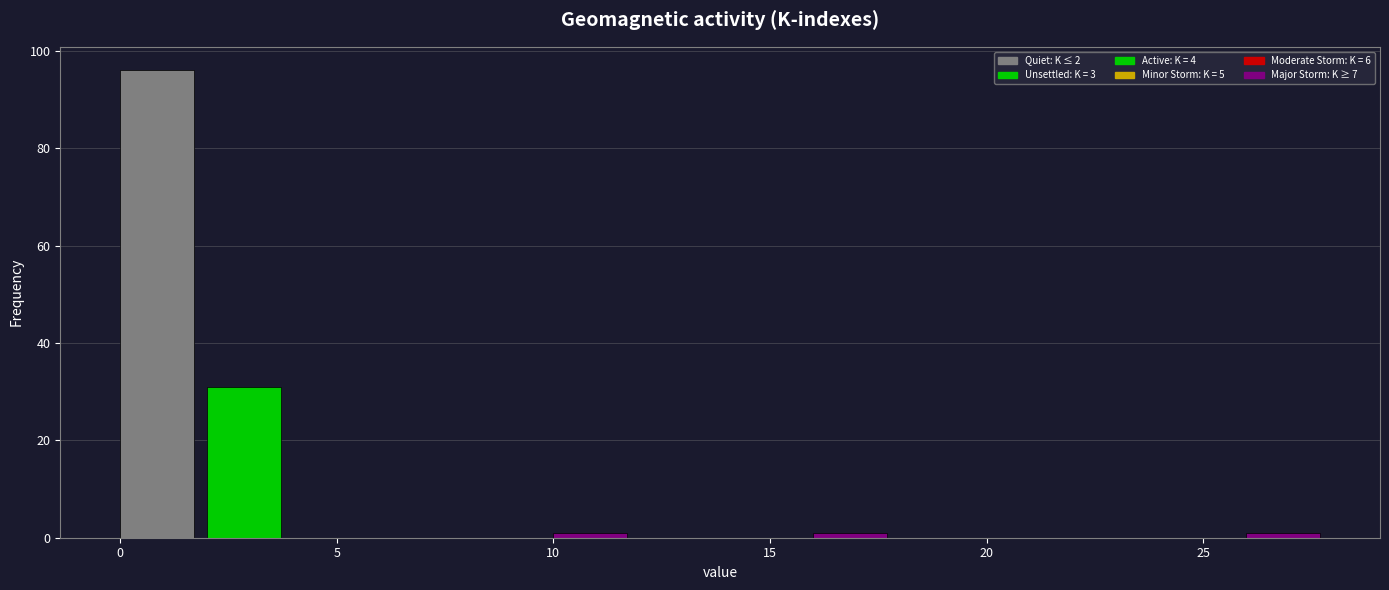

Reading left to right, transcribe this chart: for each bar, give the range it covers on the x-axis and its height. The values are not printed on the chart, so give them approximately, as read against the axis.

0 to 2: 96
2 to 4: 32
4 to 6: 0
6 to 8: 0
8 to 10: 0
10 to 12: under 2
12 to 14: 0
14 to 16: 0
16 to 18: under 2
18 to 20: 0
20 to 22: 0
22 to 24: 0
24 to 26: 0
26 to 28: under 2